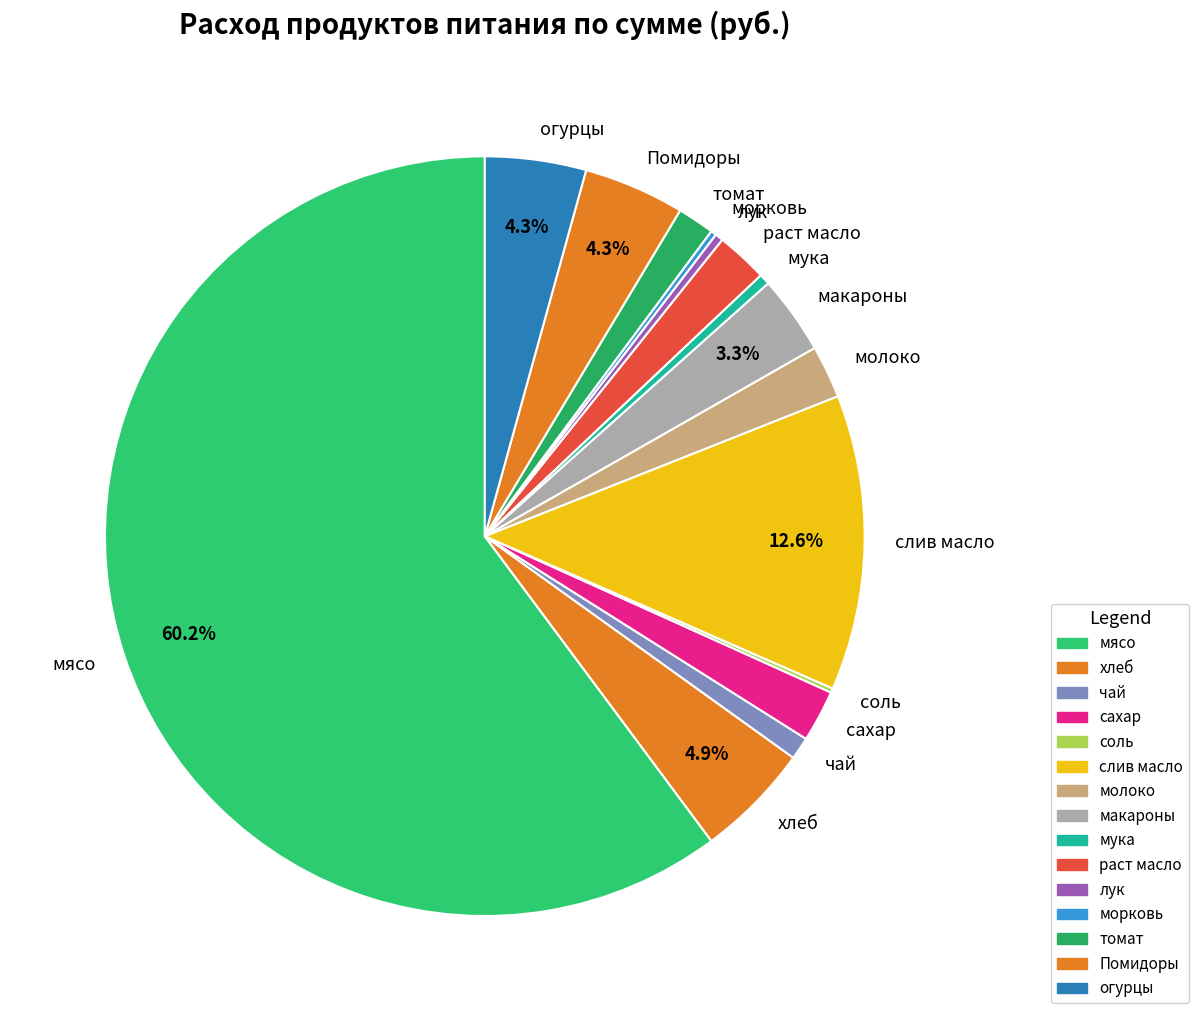

Is it true that молоко is 16% of the pie?

False